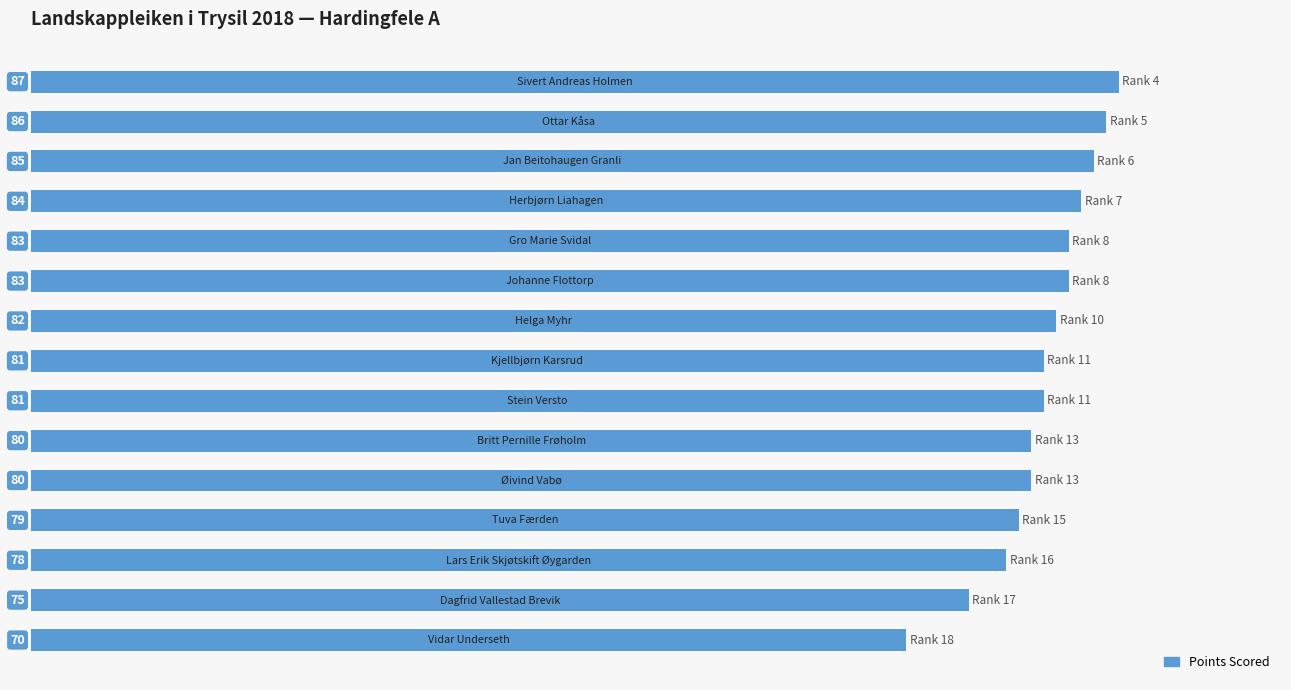

What is the greatest value displayed?

87